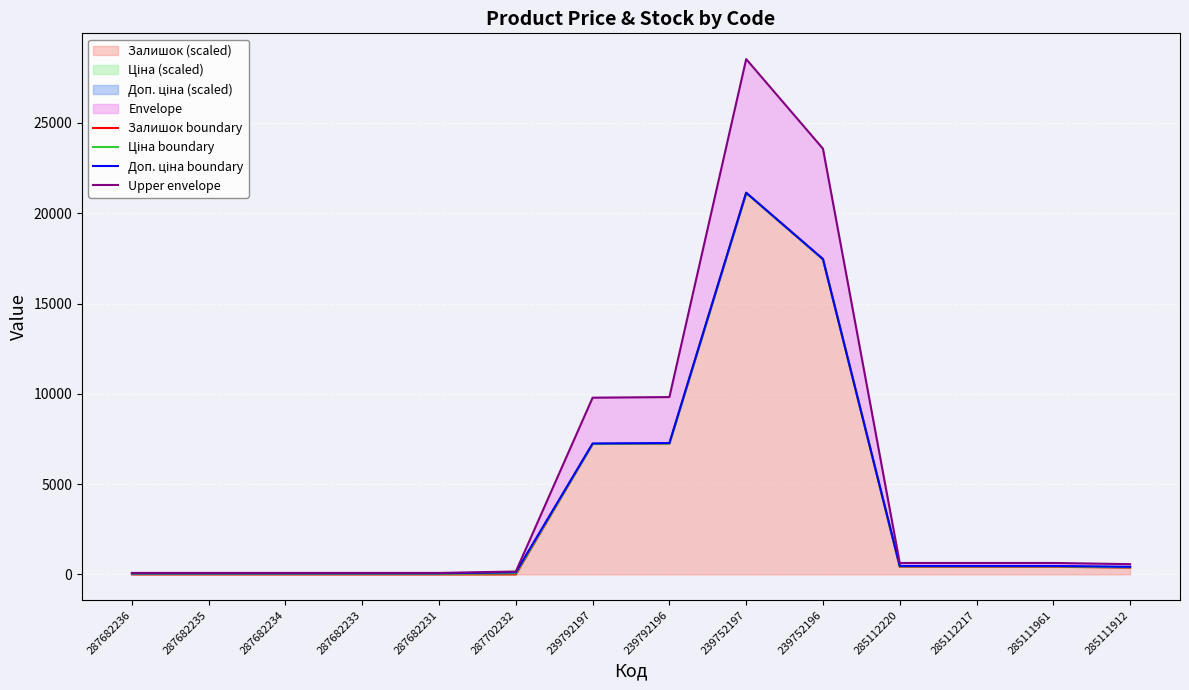

Between 287682234 and 285112220, which series saw the biggest shift?

Upper envelope